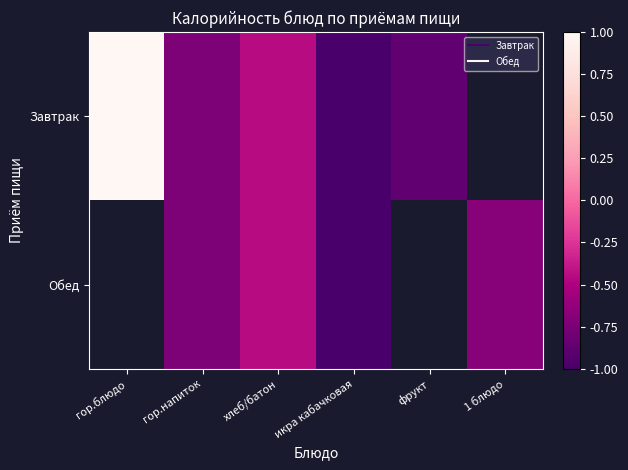

Is it true that Завтрак equals 1.0 at гор.блюдо?

True